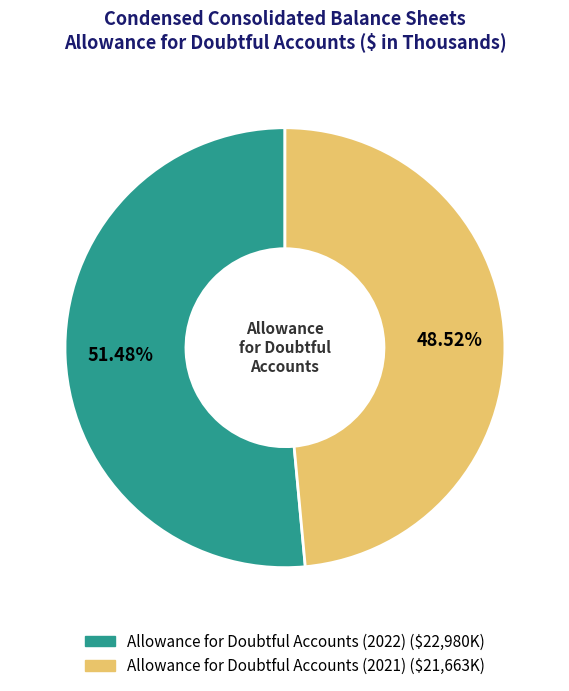

What percentage is NOT represented by Allowance for Doubtful Accounts (2022)?

48.5%